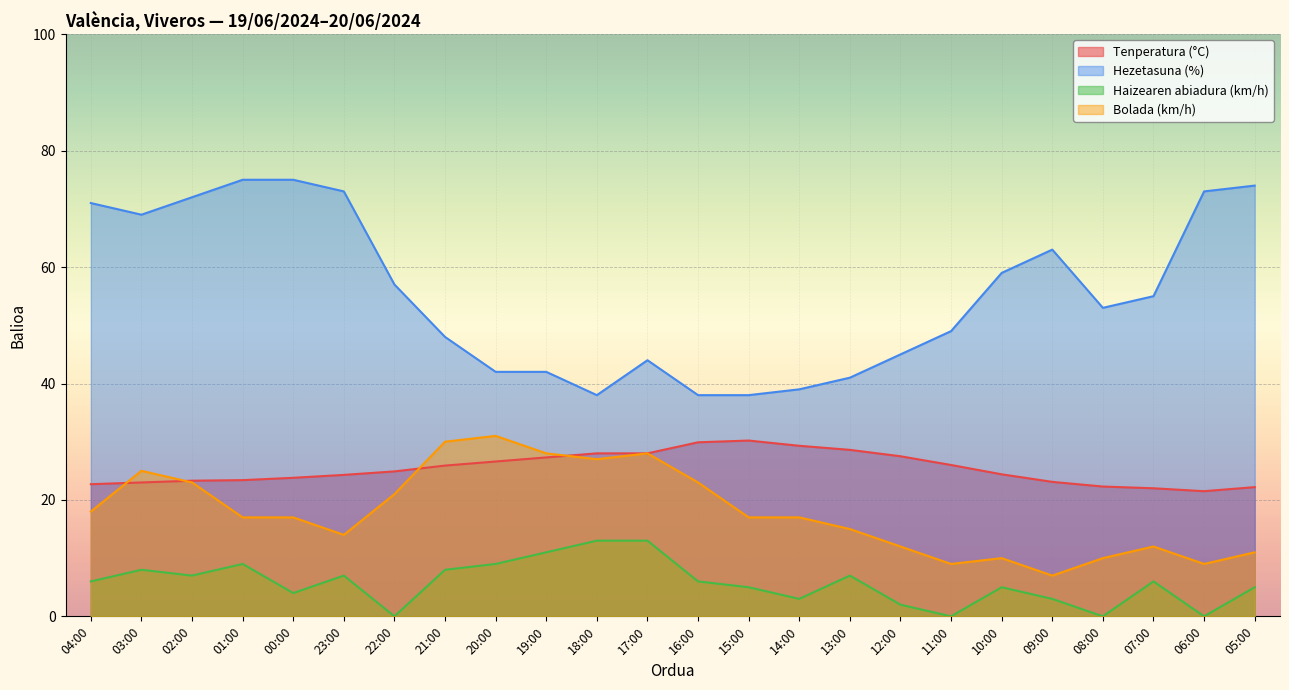

Rank the series by their maximum value, from highest to lowest.

Hezetasuna (%), Bolada (km/h), Tenperatura (°C), Haizearen abiadura (km/h)